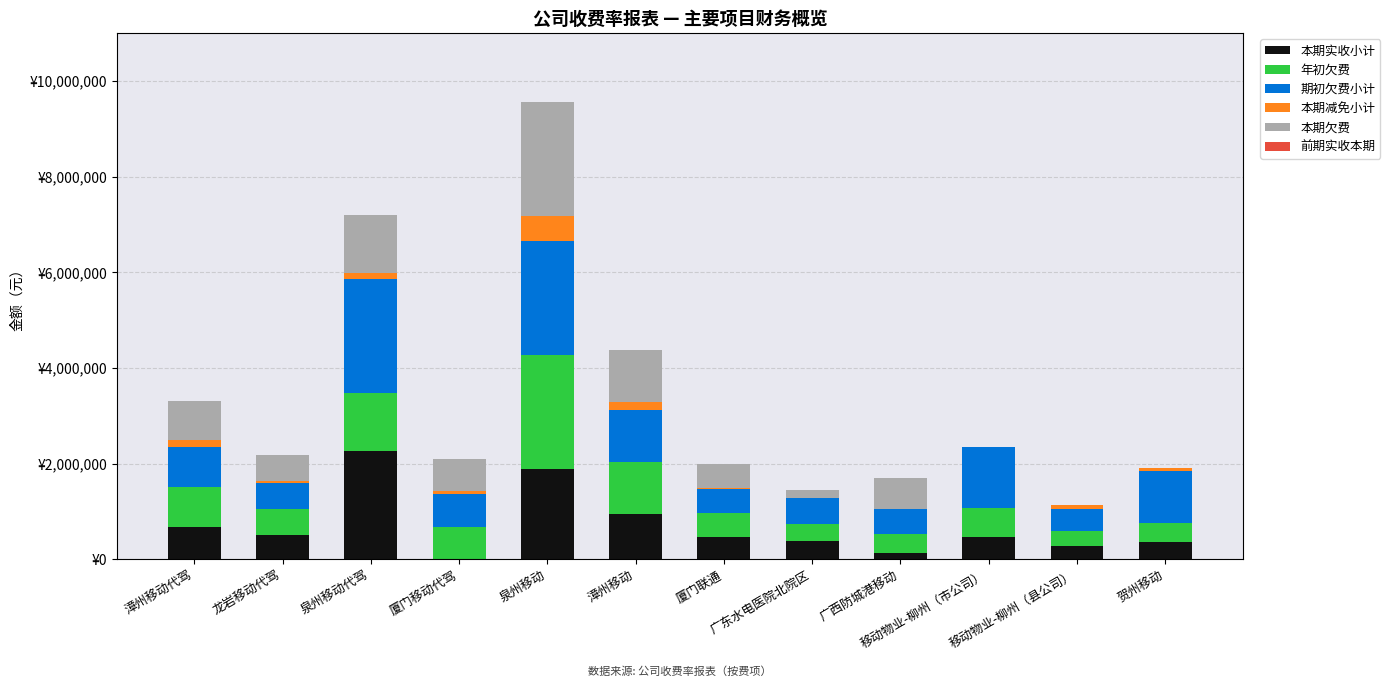

Rank the series by their maximum value, from highest to lowest.

年初欠费, 期初欠费小计, 本期欠费, 本期实收小计, 本期减免小计, 前期实收本期